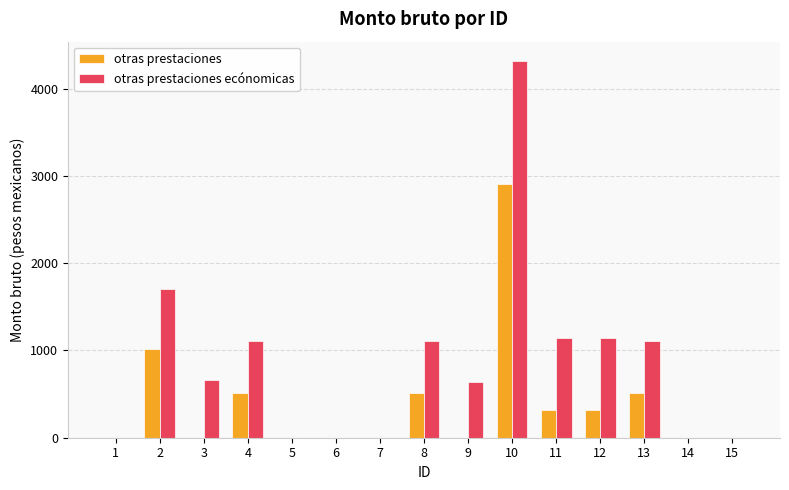

What is the average value of the otras prestaciones ecónomicas series?

861.1